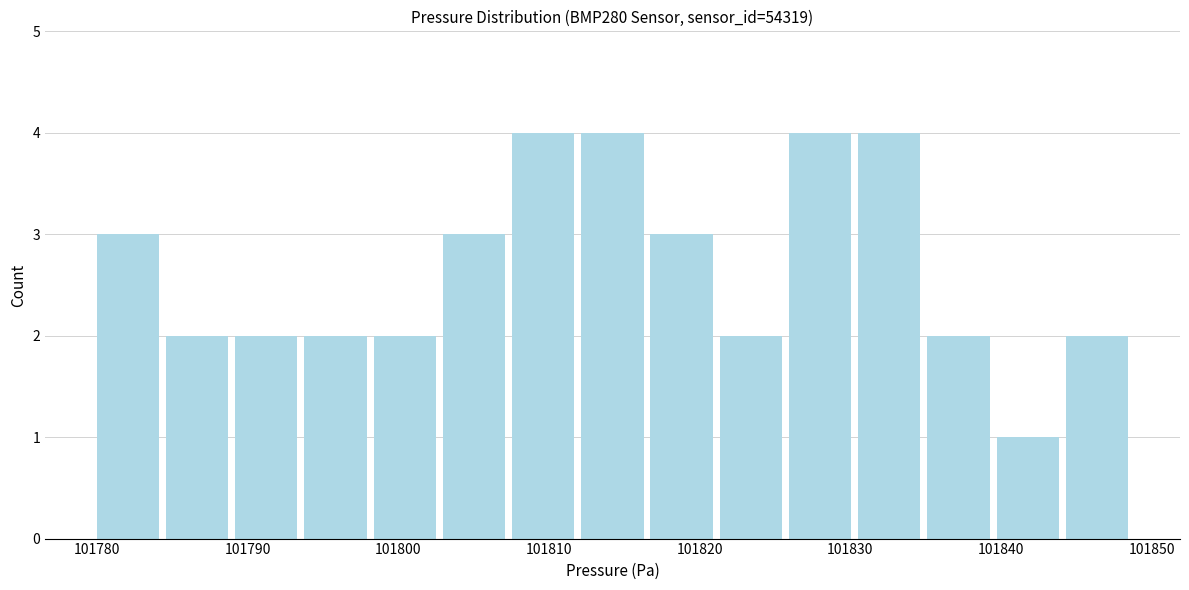

How tall is the bar that spans 101835 to 101839 on the x-axis? Neither the bar edges nor the heights are printed on the chart, so give them approximately, as read against the axes.

2